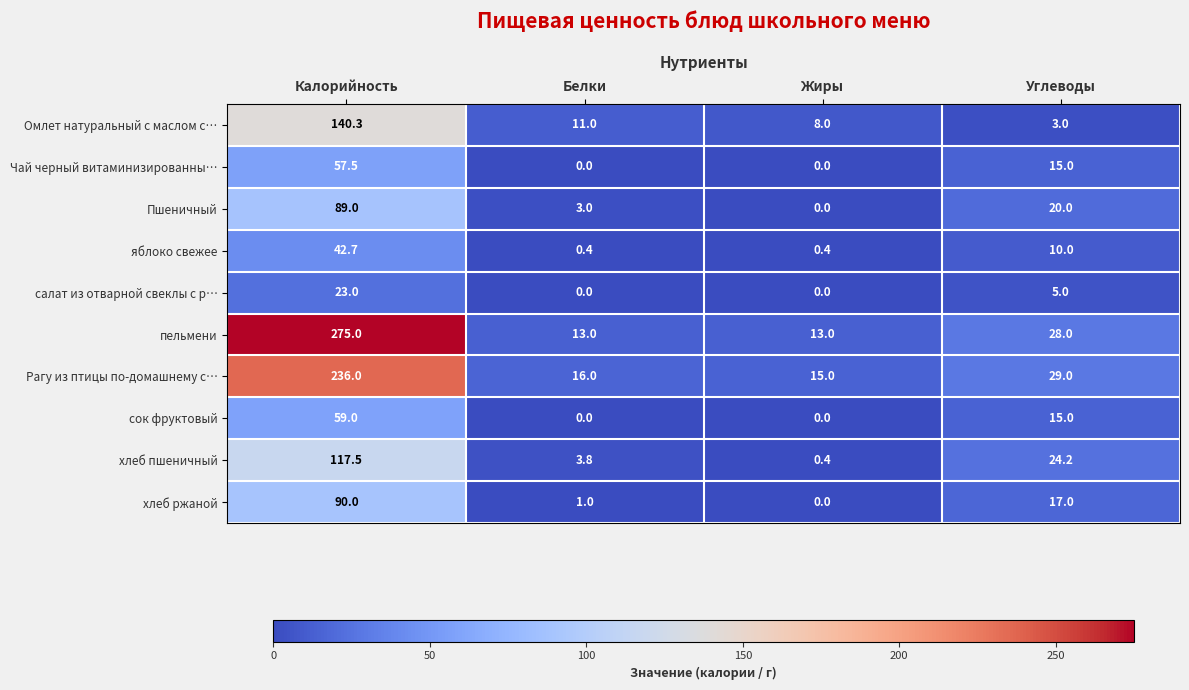

How many data points does each series have?

4